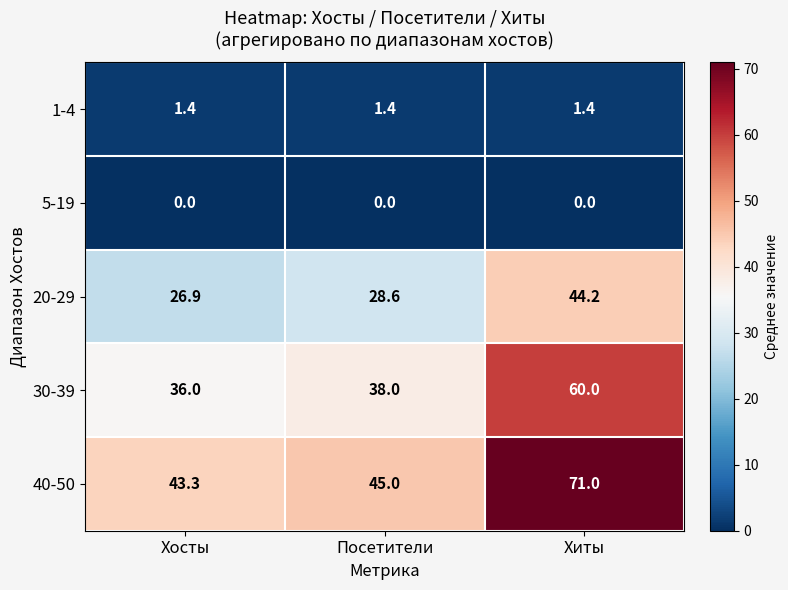

Rank the categories by 40-50 value from lowest to highest.

Хосты, Посетители, Хиты